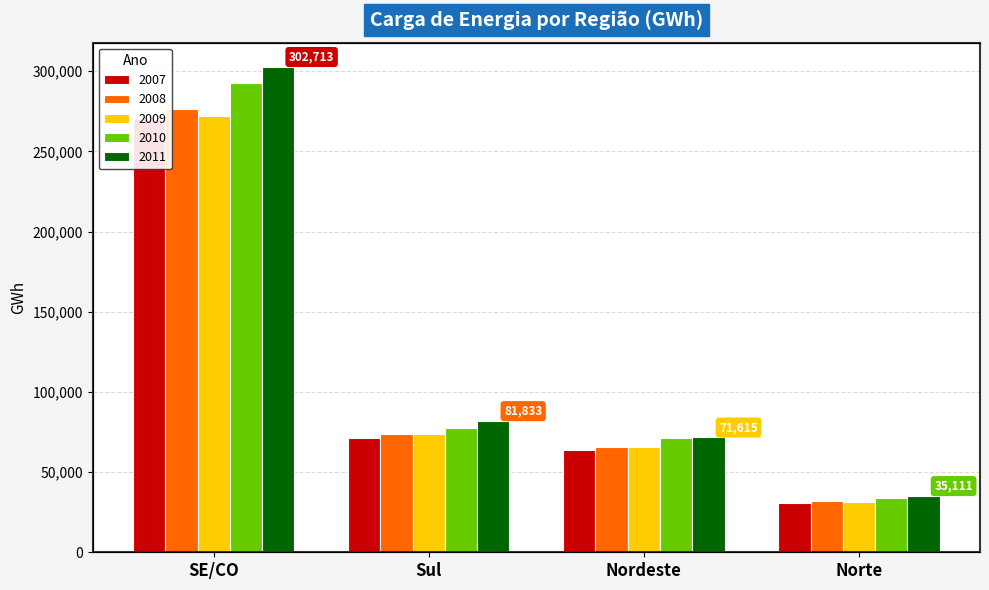

Does the chart contain stacked bars?

No